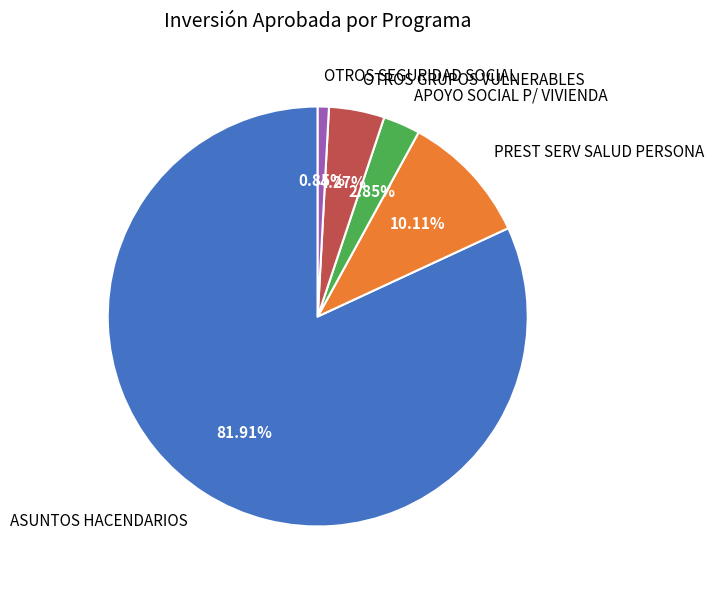

What percentage do PREST SERV SALUD PERSONA and OTROS GRUPOS VULNERABLES together represent?

14.4%